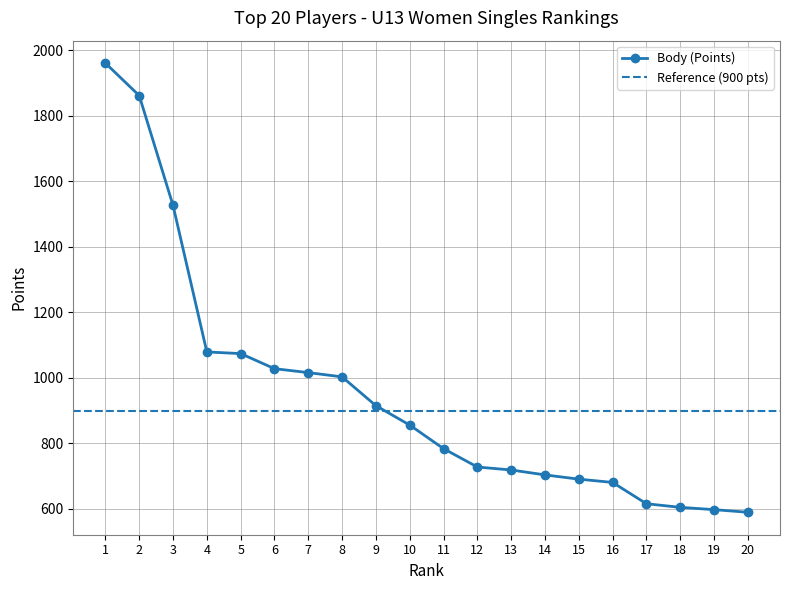

True or false: the data shows 1079 at 4.

True